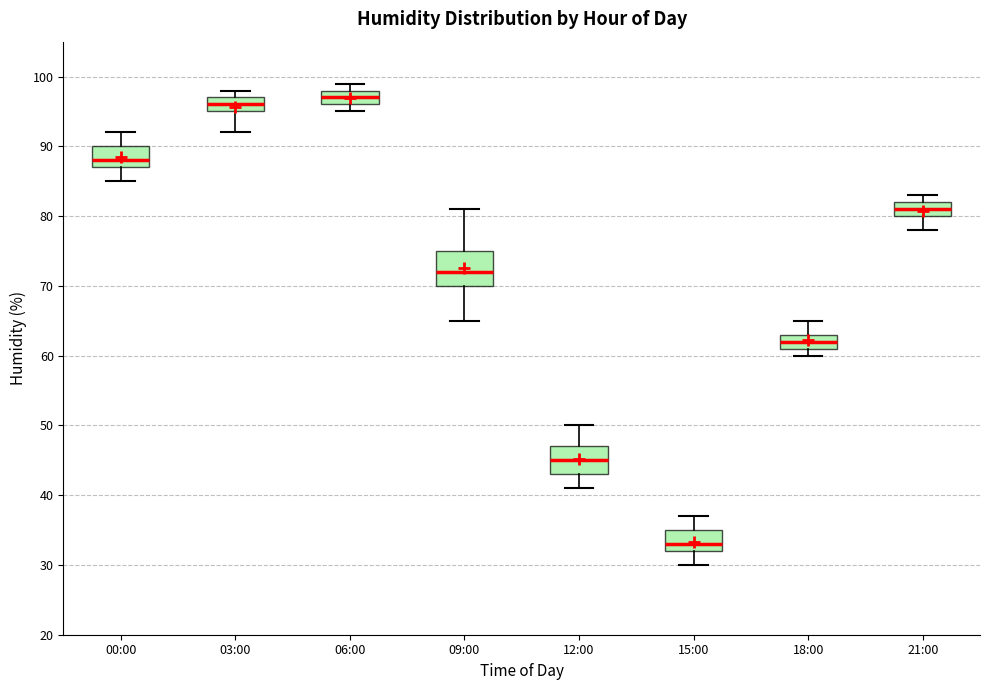

Comparing the boxes themselves (not the whiskers), which one is the tallest?

09:00